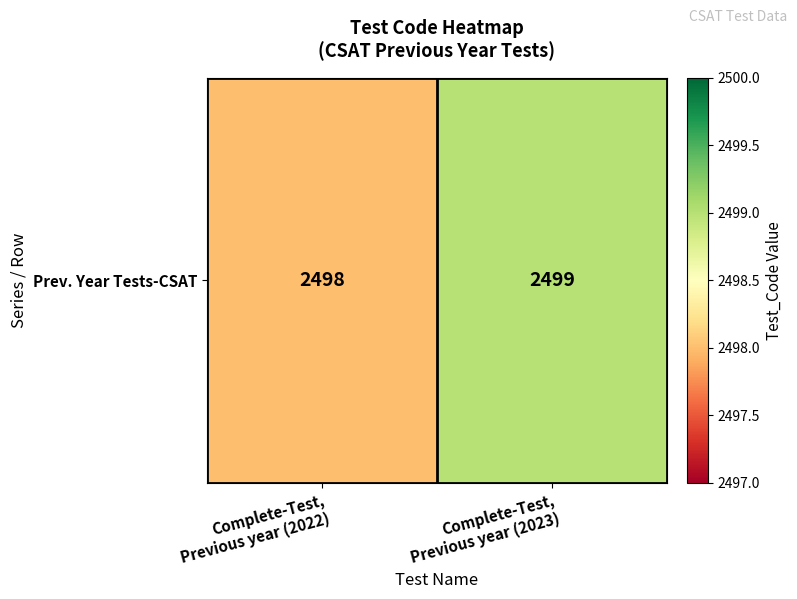

What is the average value?

2498